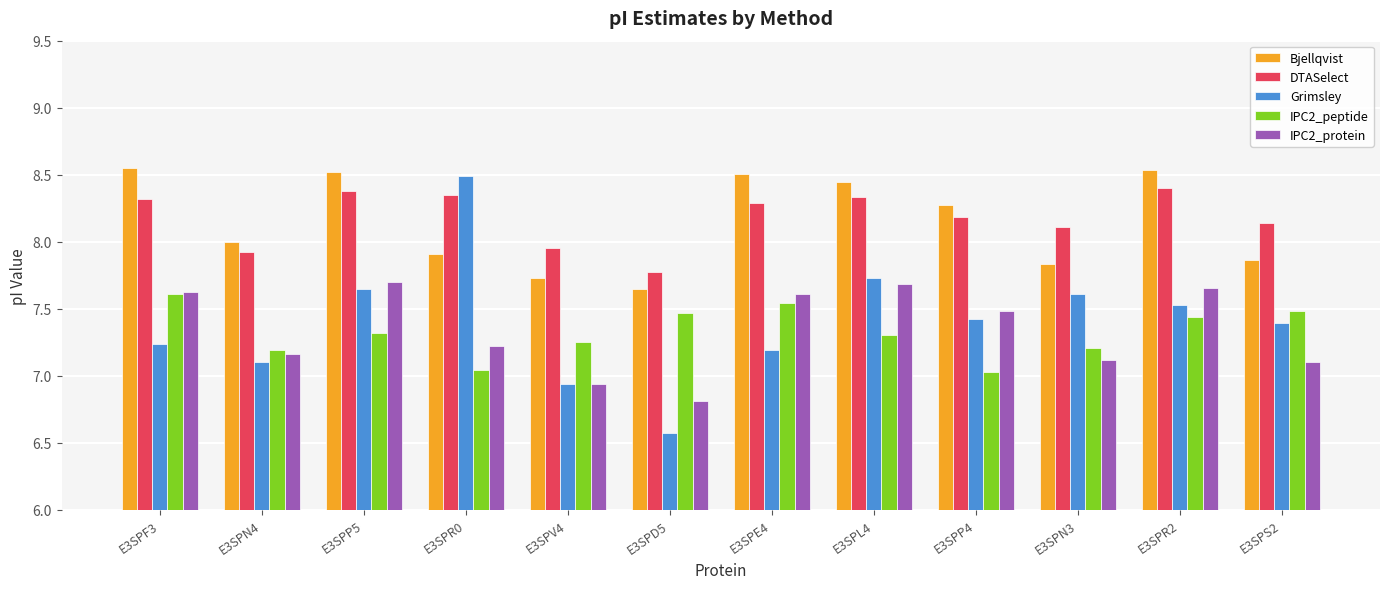

Between E3SPR0 and E3SPN3, which series saw the biggest shift?

Grimsley